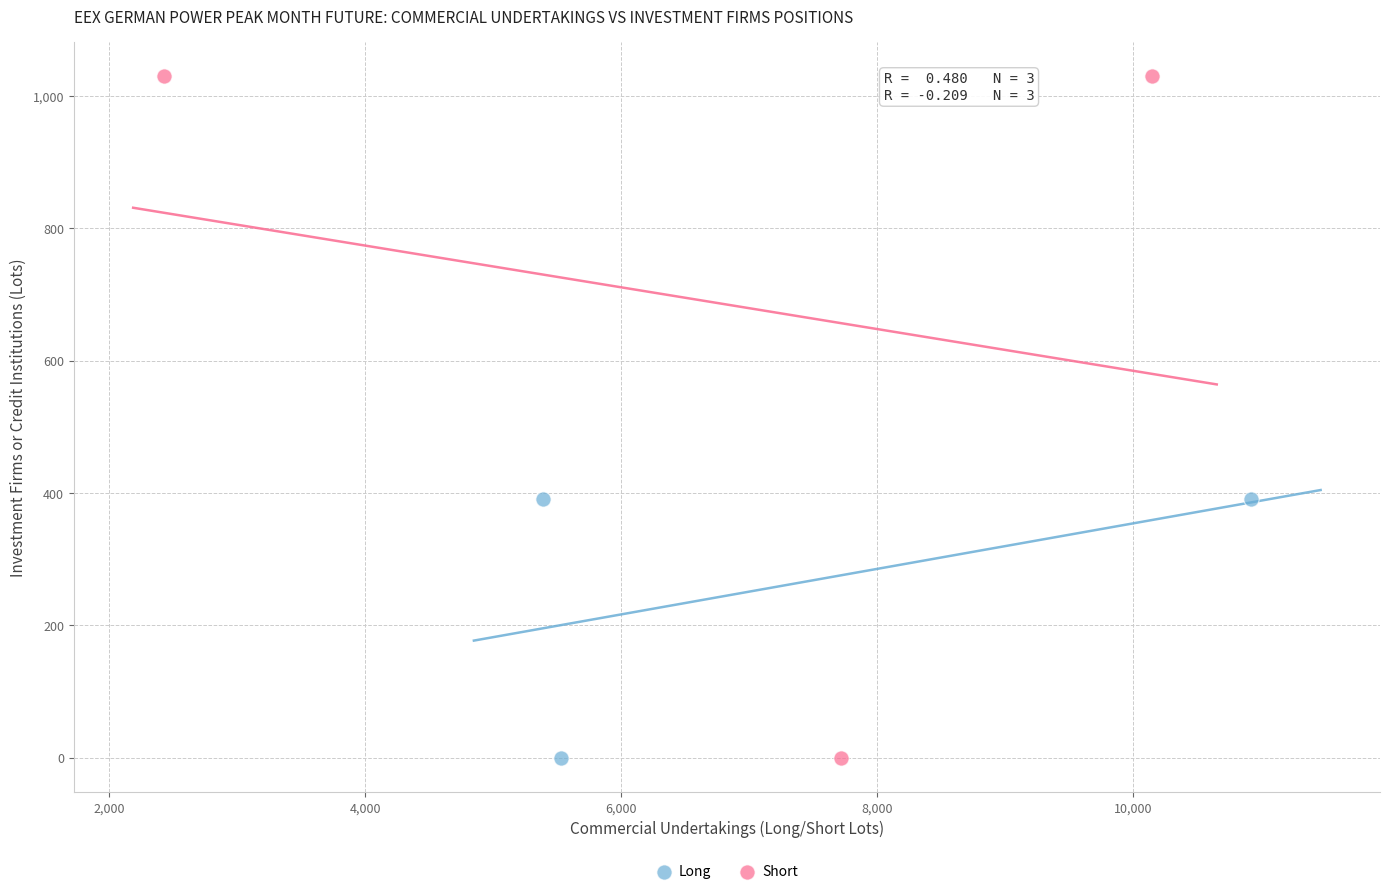

Which series contains the highest Y value?

Short